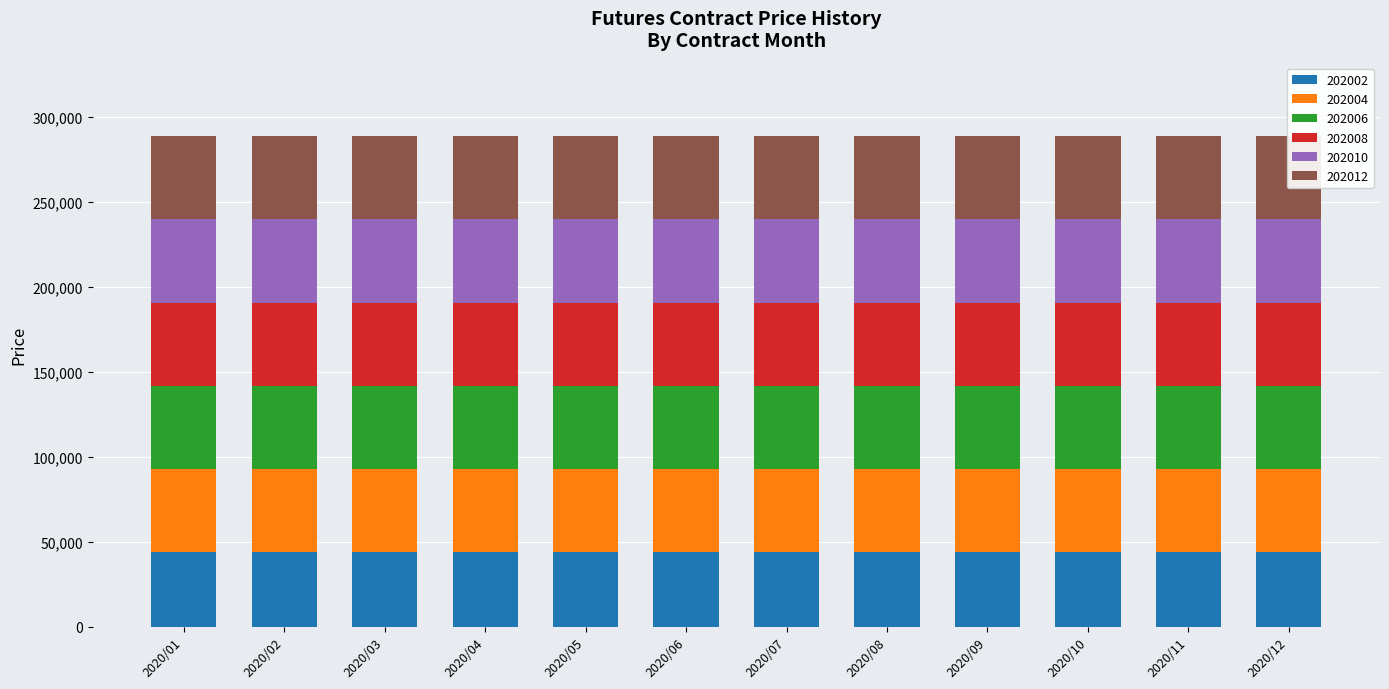

Reading left to right, list all the values displayed in this chart.

202002: 2020/01=44000	2020/02=44000	2020/03=44000	2020/04=44000	2020/05=44000	2020/06=44000	2020/07=44000	2020/08=44000	2020/09=44000	2020/10=44000	2020/11=44000	2020/12=44000
202004: 2020/01=48900	2020/02=48900	2020/03=48900	2020/04=48900	2020/05=48900	2020/06=48900	2020/07=48900	2020/08=48900	2020/09=48900	2020/10=48900	2020/11=48900	2020/12=48900
202006: 2020/01=48900	2020/02=48900	2020/03=48900	2020/04=48900	2020/05=48900	2020/06=48900	2020/07=48900	2020/08=48900	2020/09=48900	2020/10=48900	2020/11=48900	2020/12=48900
202008: 2020/01=48900	2020/02=48900	2020/03=48900	2020/04=48900	2020/05=48900	2020/06=48900	2020/07=48900	2020/08=48900	2020/09=48900	2020/10=48900	2020/11=48900	2020/12=48900
202010: 2020/01=48900	2020/02=48900	2020/03=48900	2020/04=48900	2020/05=48900	2020/06=48900	2020/07=48900	2020/08=48900	2020/09=48900	2020/10=48900	2020/11=48900	2020/12=48900
202012: 2020/01=48900	2020/02=48900	2020/03=48900	2020/04=48900	2020/05=48900	2020/06=48900	2020/07=48900	2020/08=48900	2020/09=48900	2020/10=48900	2020/11=48900	2020/12=48900